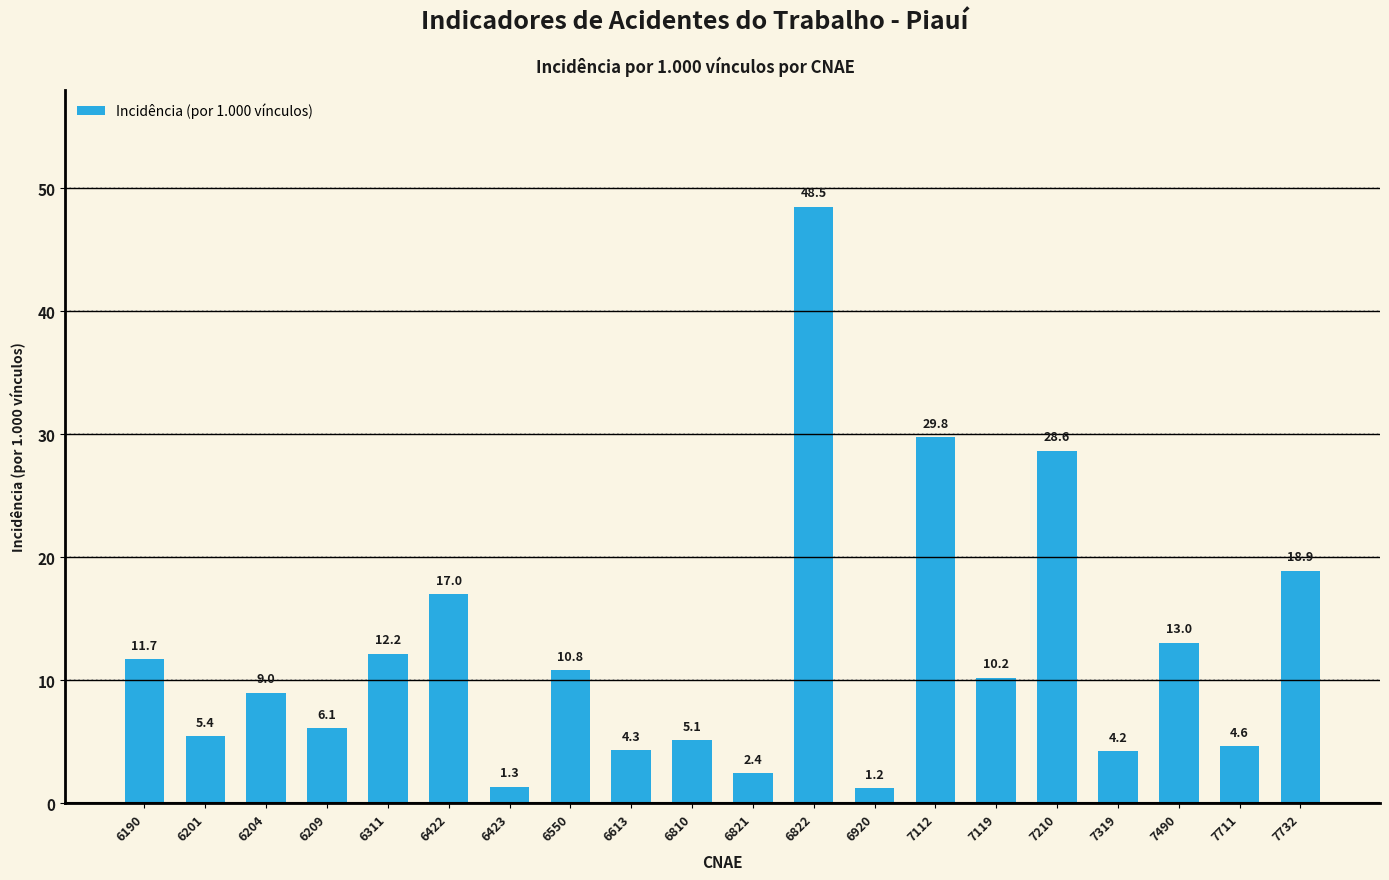

What is the approximate value at 6209?

6.1